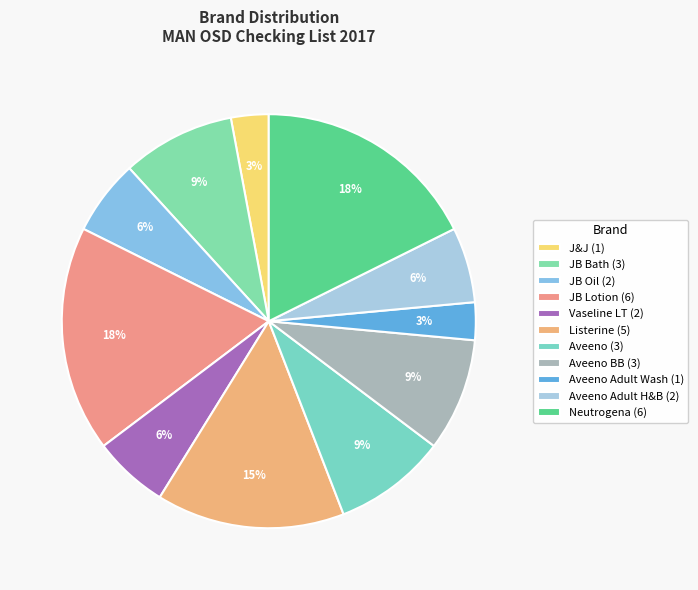

Which category has the smallest portion of the pie?

J&J